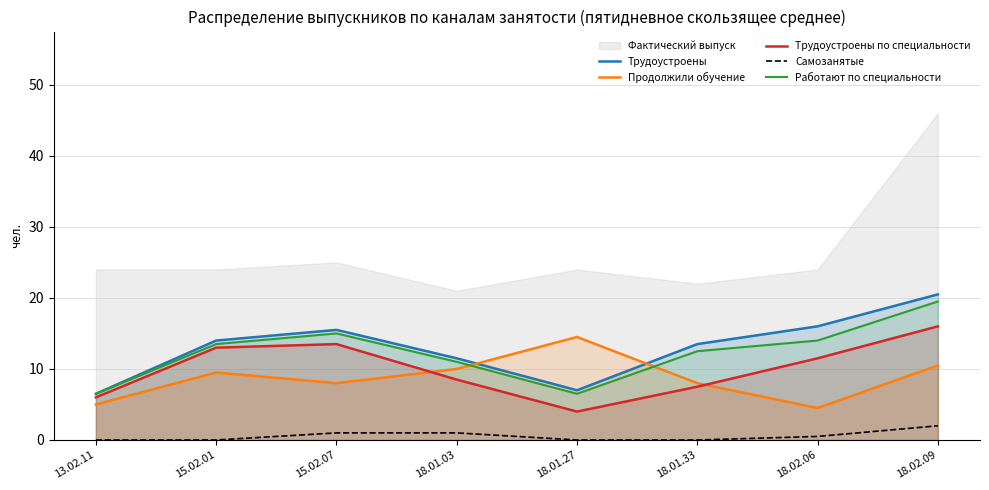

Reading left to right, what are all the values shown in this chart?

Трудоустроены: 6.5	14.0	15.5	11.5	7.0	13.5	16.0	20.5
Продолжили обучение: 5.0	9.5	8.0	10.0	14.5	8.0	4.5	10.5
Трудоустроены по специальности: 6.0	13.0	13.5	8.5	4.0	7.5	11.5	16.0
Самозанятые: 0.0	0.0	1.0	1.0	0.0	0.0	0.5	2.0
Работают по специальности: 6.5	13.5	15.0	11.0	6.5	12.5	14.0	19.5